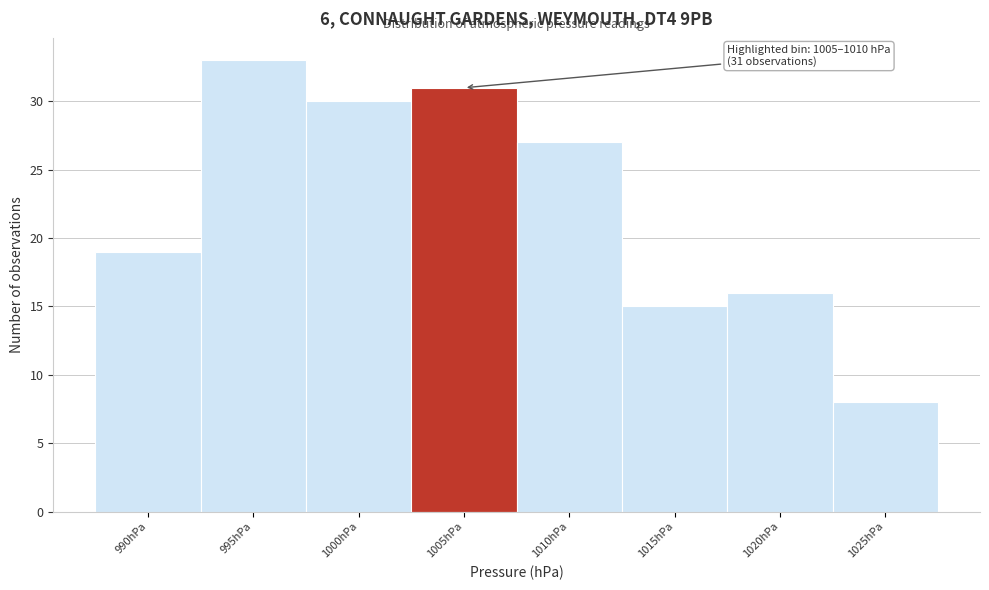

Reading right to left, list all the values displayed in this chart.

1025hPa=8	1020hPa=16	1015hPa=15	1010hPa=27	1005hPa=31	1000hPa=30	995hPa=33	990hPa=19